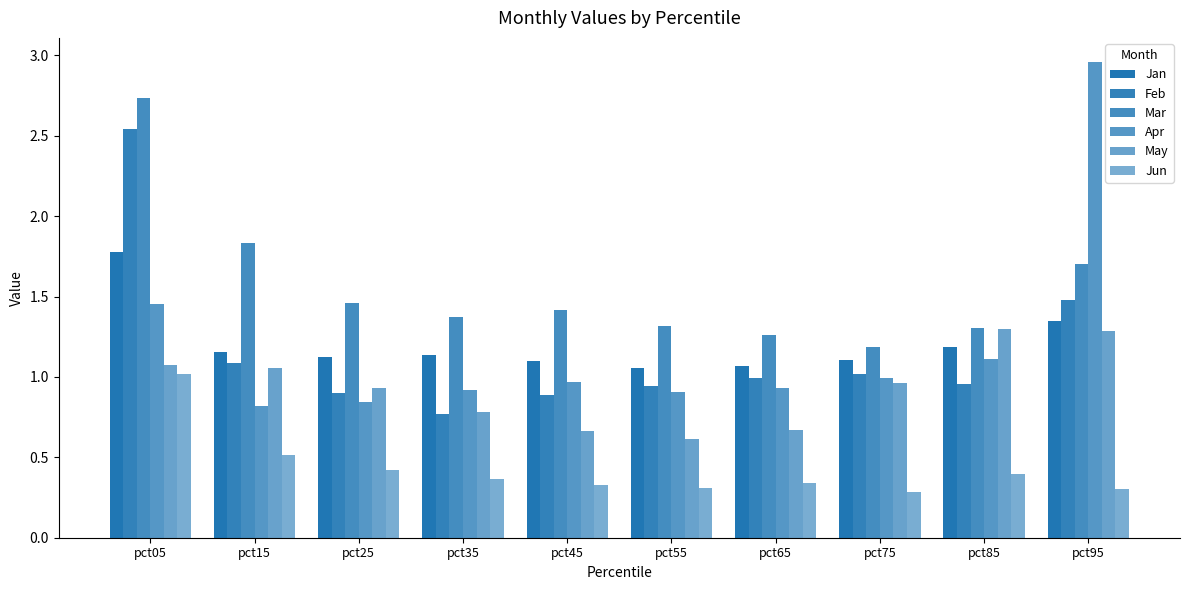

How many groups of bars are there?

10